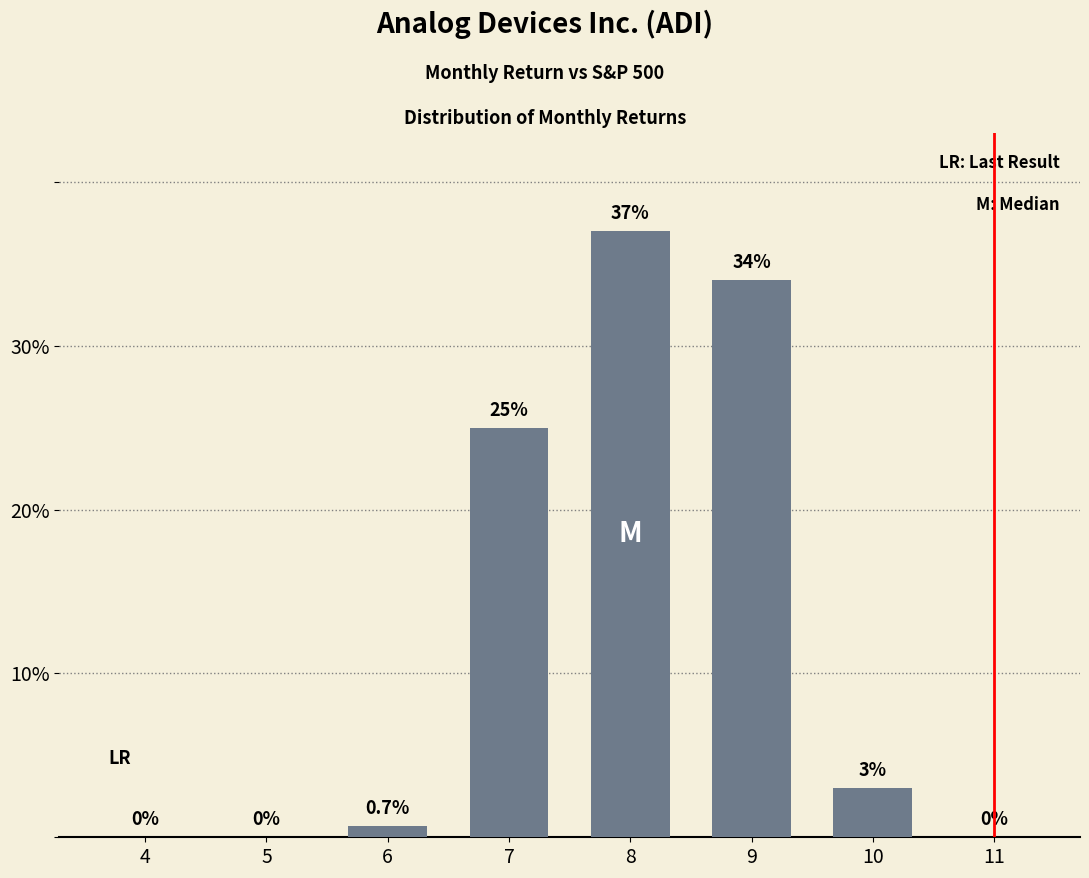

What is the sum of all values?

99.7